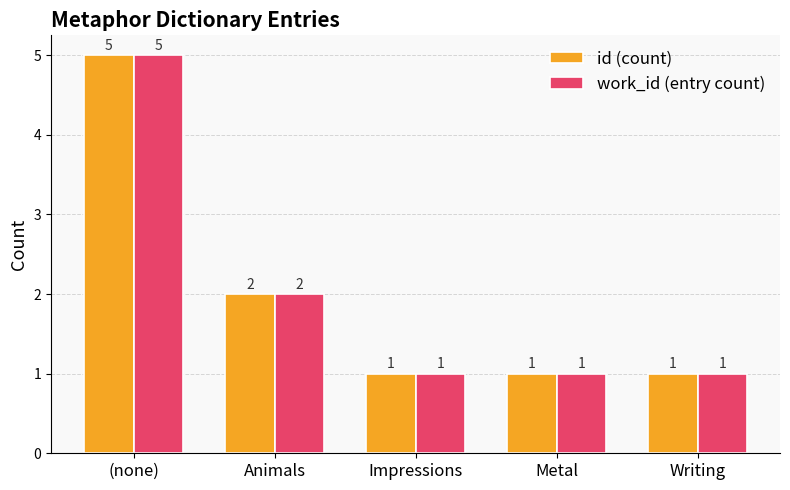

The value of id (count) at Impressions is 1. True or false?

True